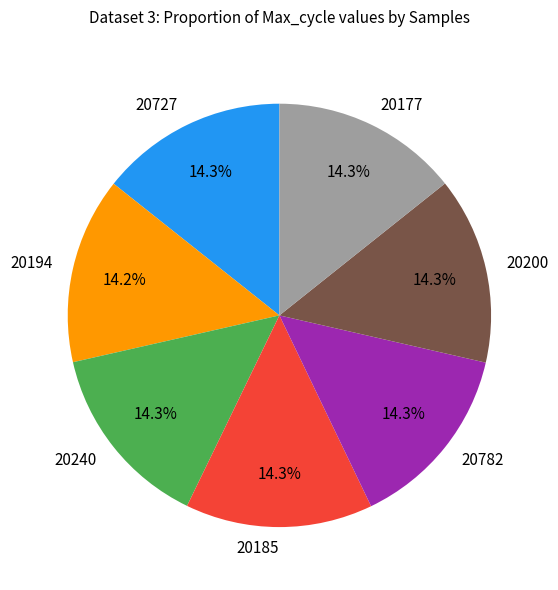

What is the total percentage of 20177 and 20727?

28.6%